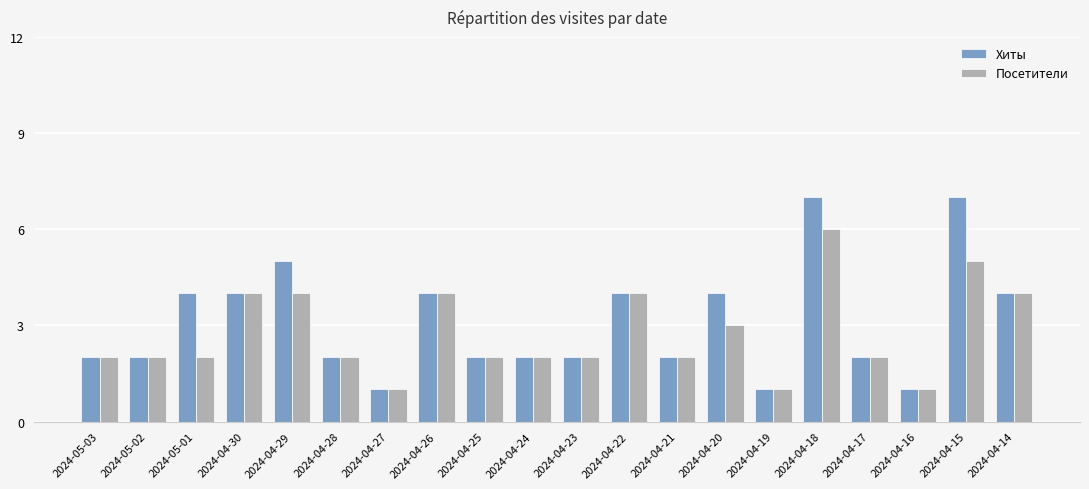

Count the Хиты values in the range 2 to 4.

14